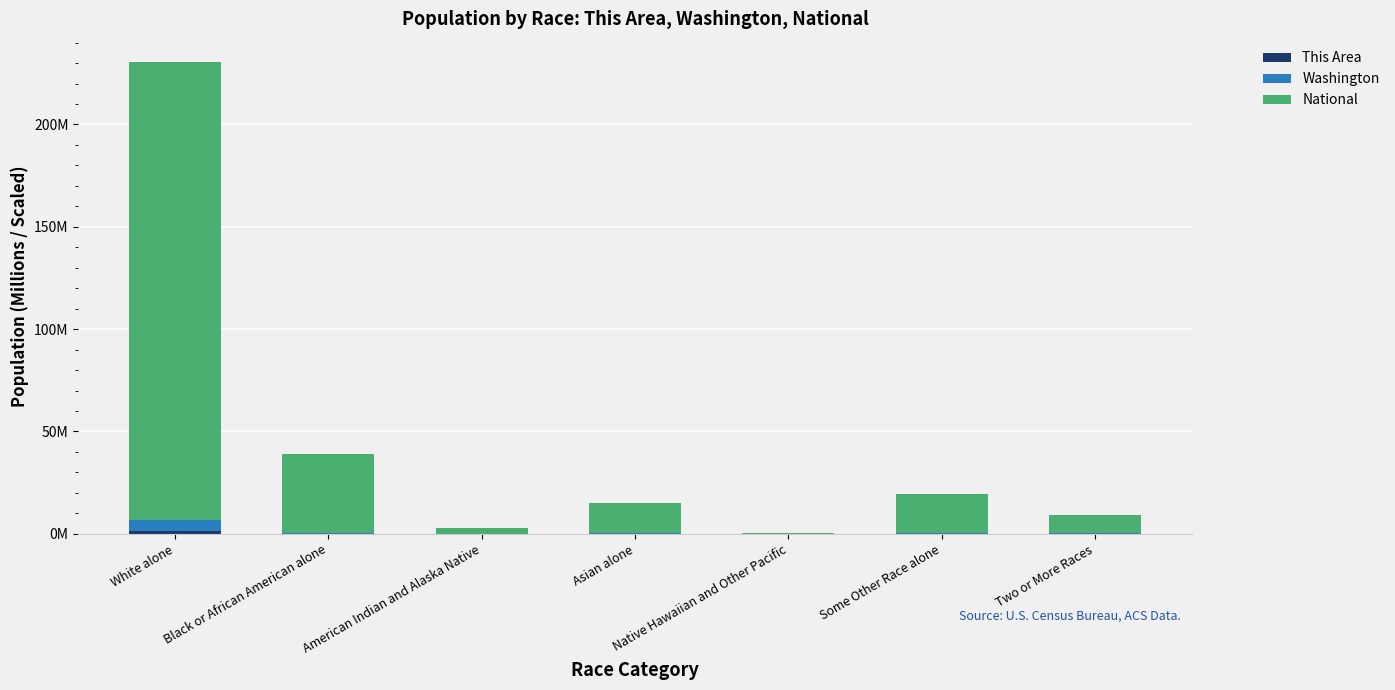

True or false: Washington has a value of 0.3 at Two or More Races.

True